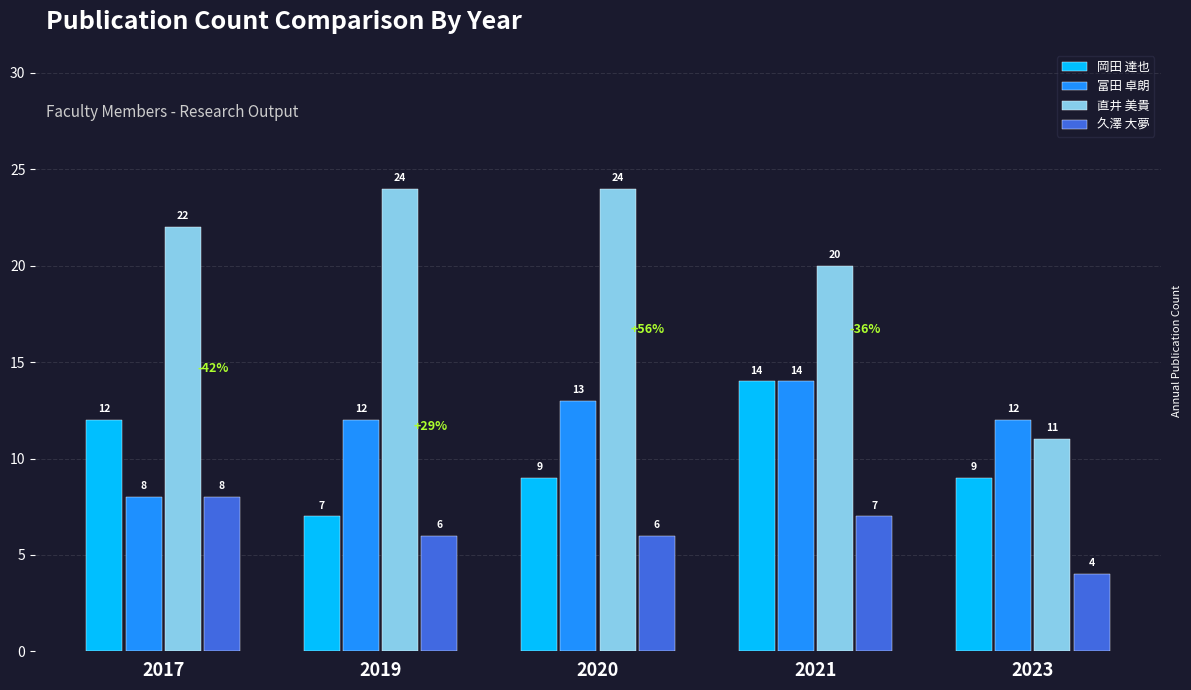

What is the maximum value shown in the chart?

24